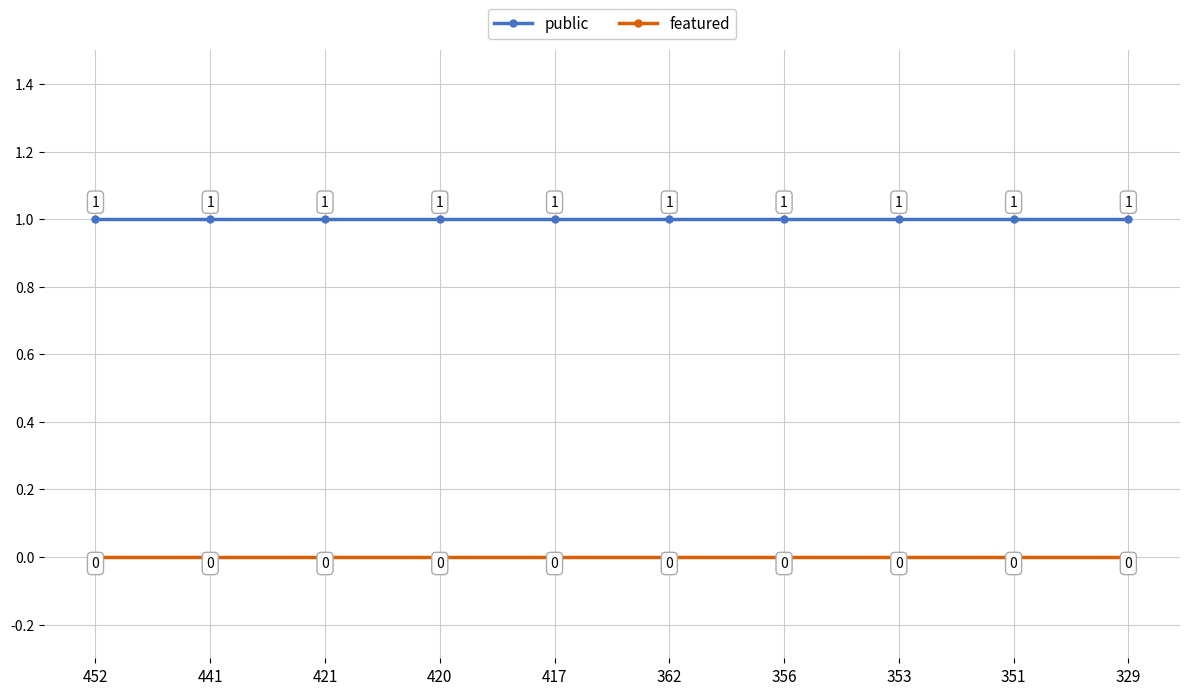

Reading left to right, transcribe all the data shown in this chart.

public: 1	1	1	1	1	1	1	1	1	1
featured: 0	0	0	0	0	0	0	0	0	0